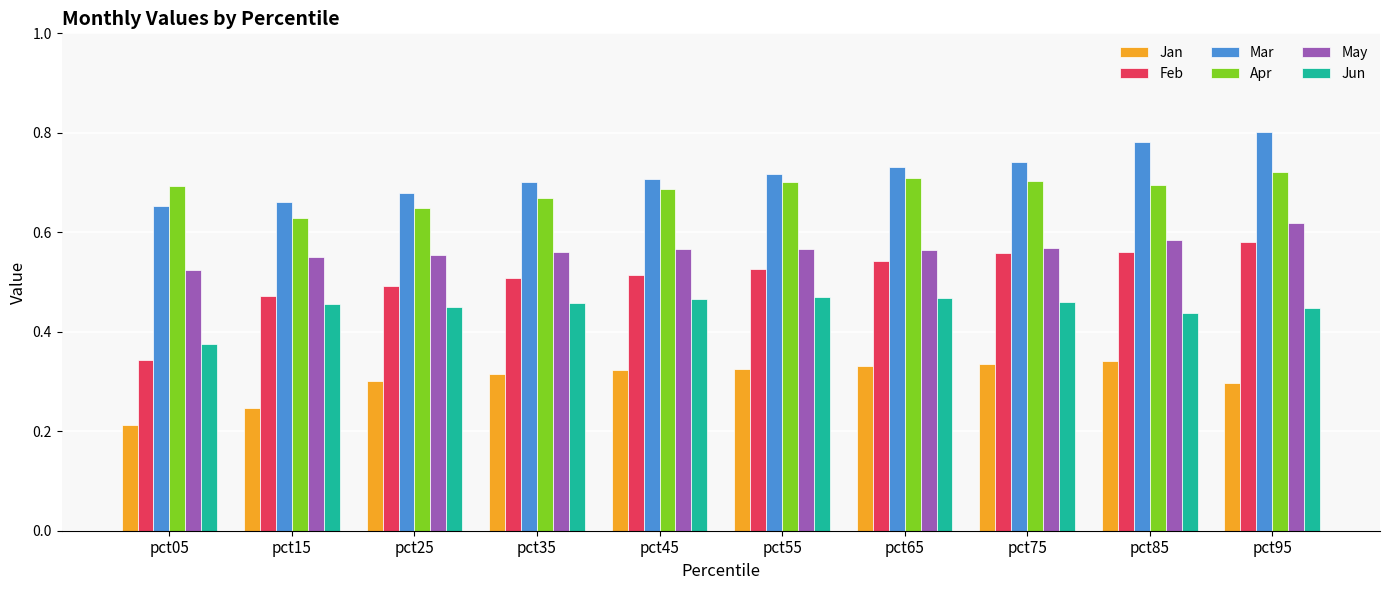

What is the sum of the Jun values at pct95 and pct65?

0.9